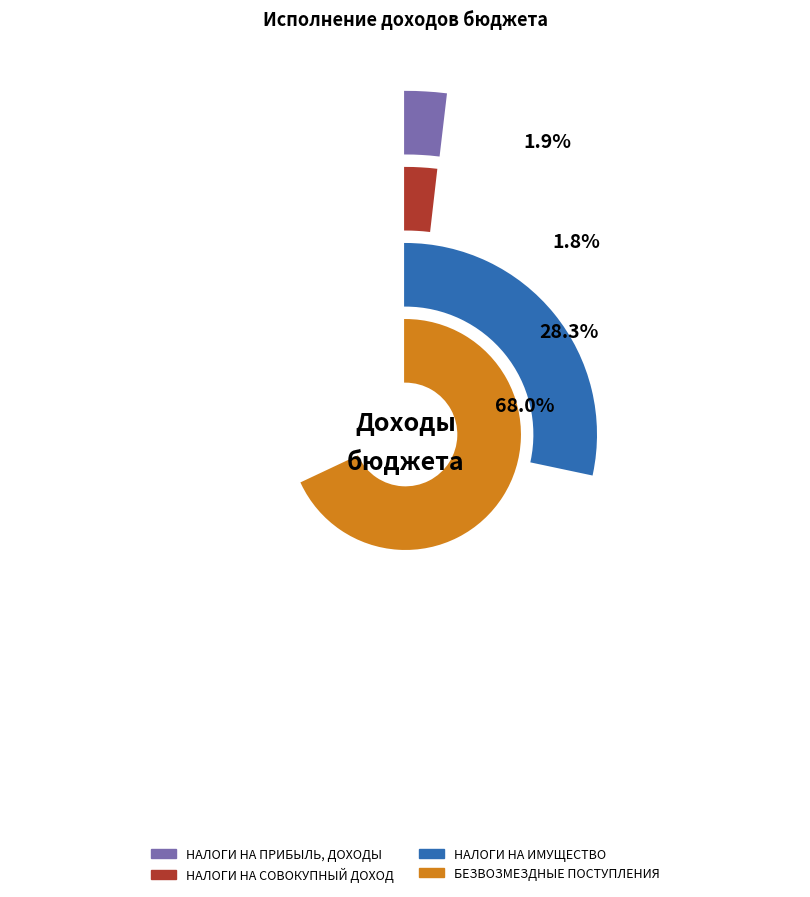

How much of the chart is everything except НАЛОГИ НА СОВОКУПНЫЙ ДОХОД?

98.2%